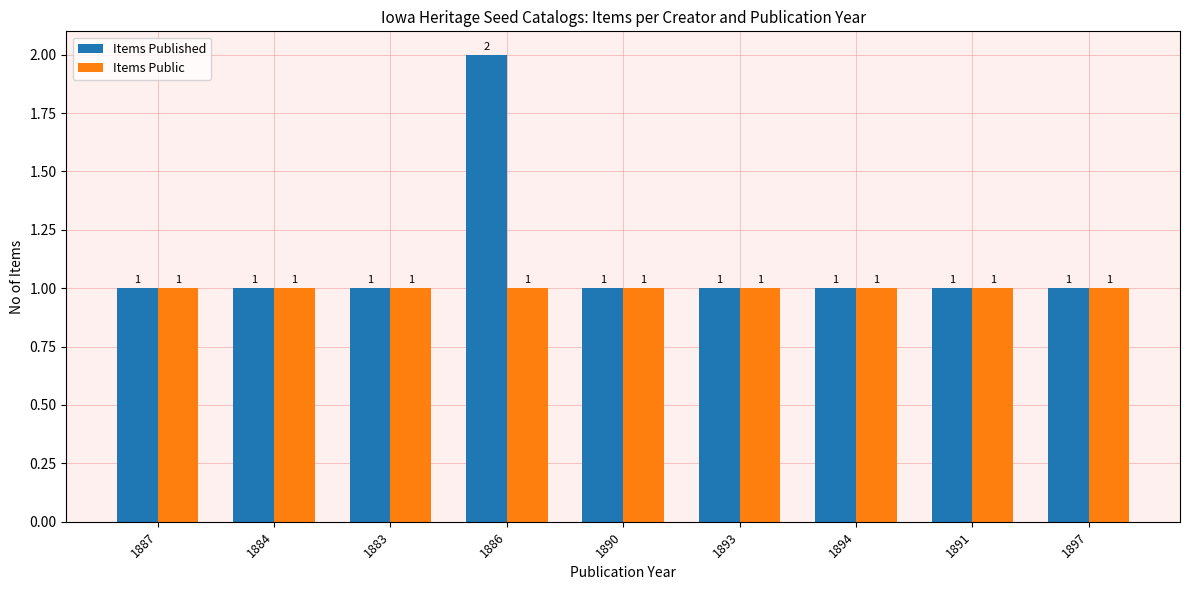

What is the label of the 4th bar from the left?

1886